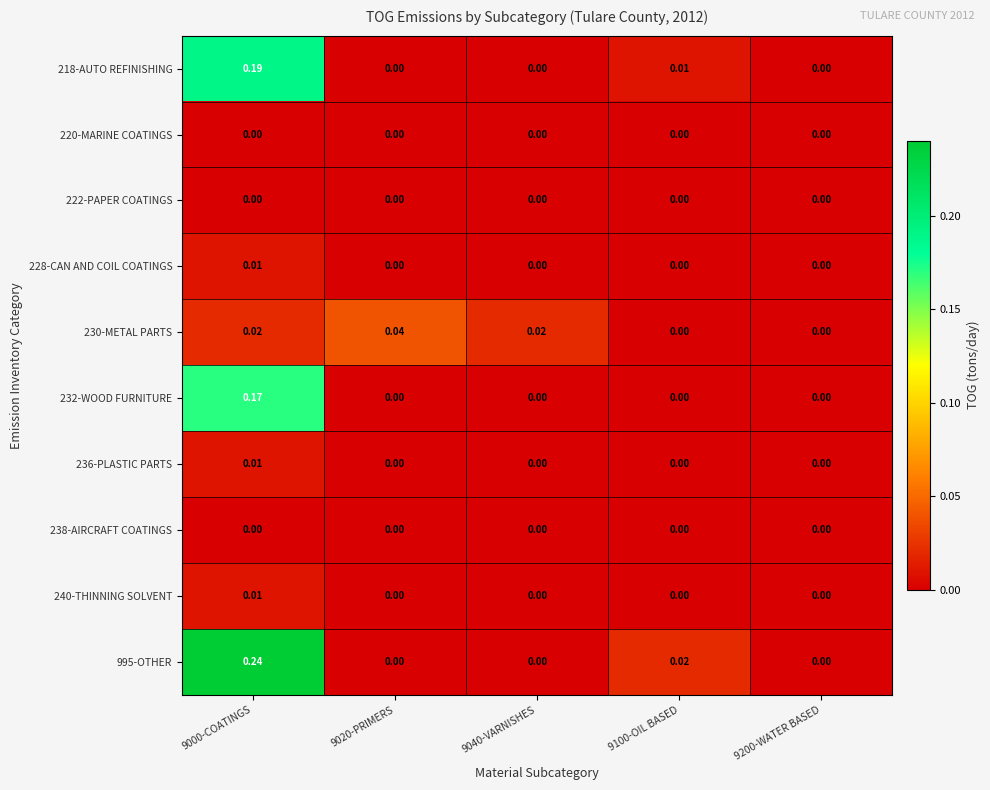

Is the value of 222-PAPER COATINGS at 9200-WATER BASED greater than the value of 228-CAN AND COIL COATINGS at 9000-COATINGS?

No